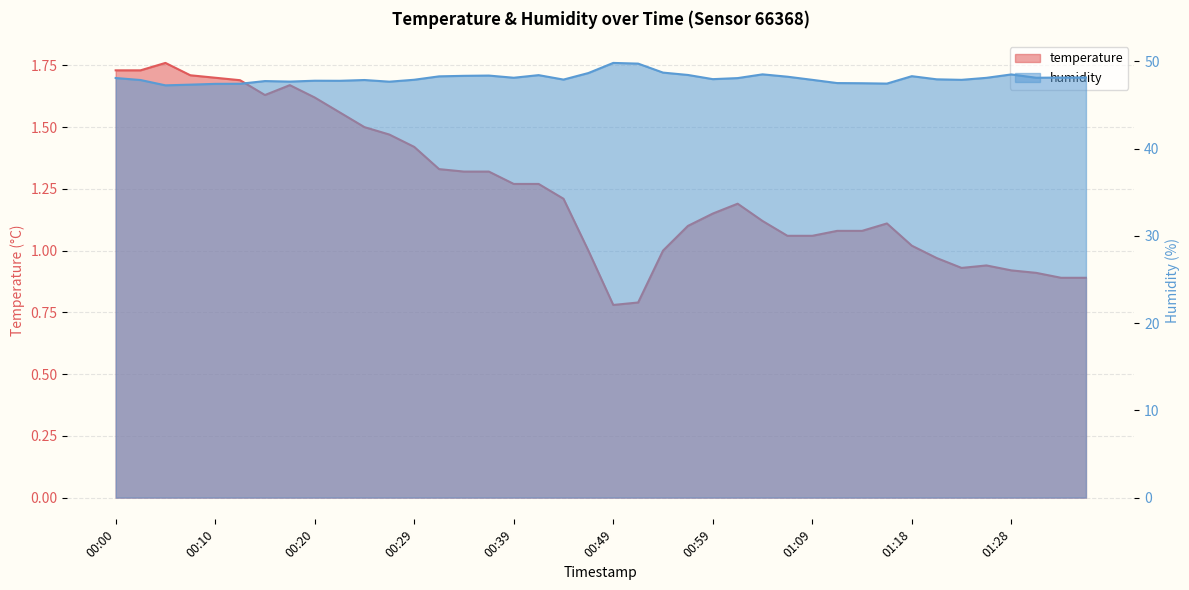

The value of humidity at 00:47 is 86.7. True or false?

False